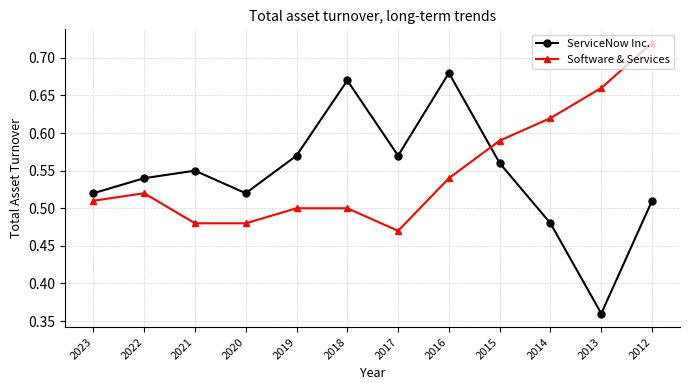

How many interior local valleys does the ServiceNow Inc. series have?

3